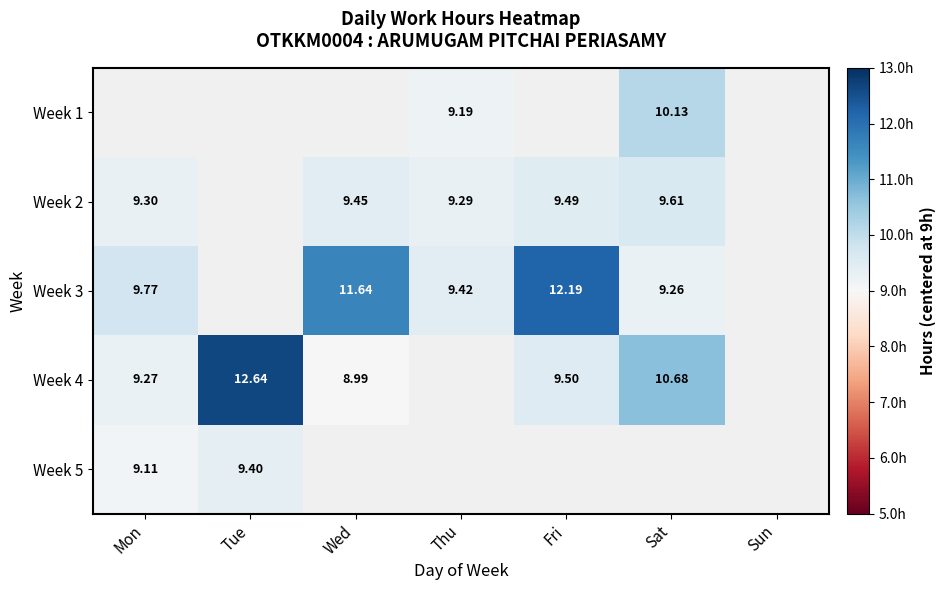

Which series changed the most between Wed and Sat?

Week 3